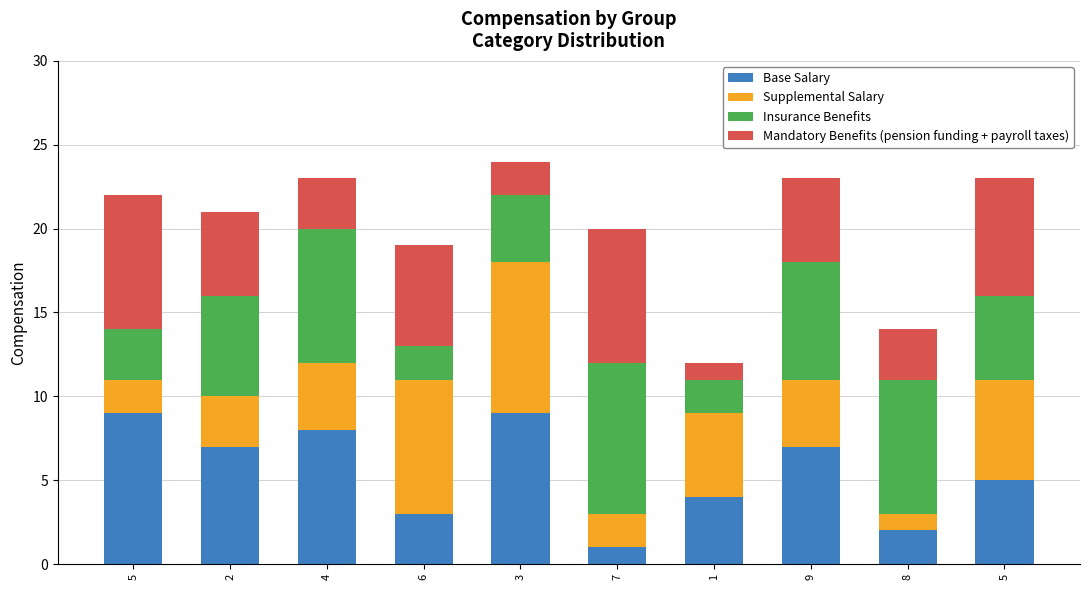

What are all the series names shown in the legend?

Base Salary, Supplemental Salary, Insurance Benefits, Mandatory Benefits (pension funding + payroll taxes)